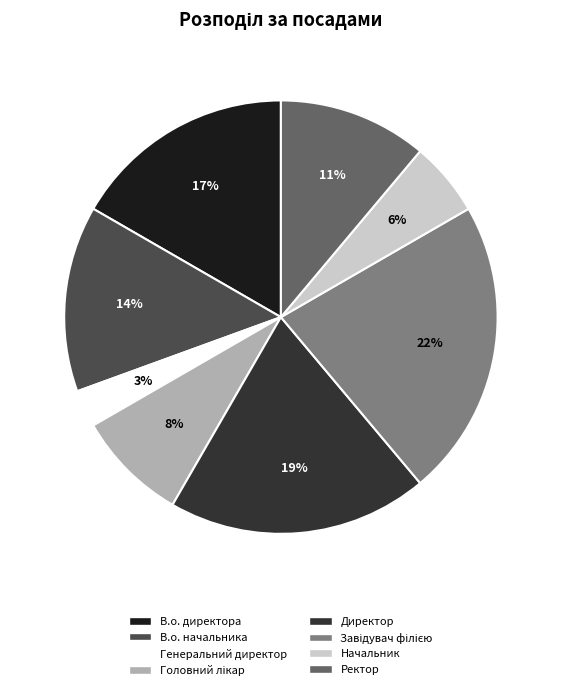

Combined, do Ректор and Начальник account for over 50%?

No